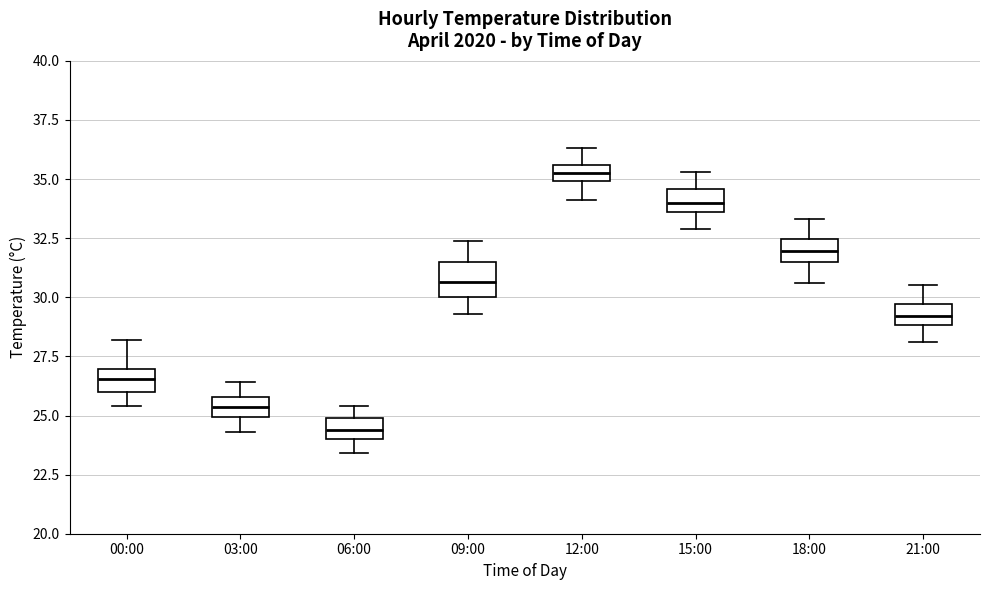

Which box is the tallest, from its lower edge to its upper edge?

09:00